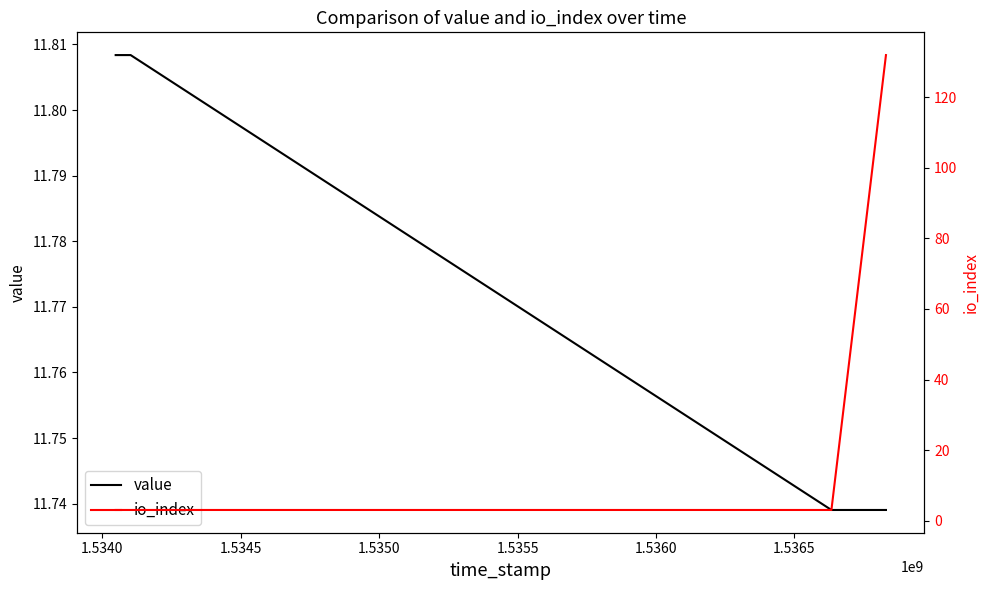

Which series has the widest spread of values?

io_index